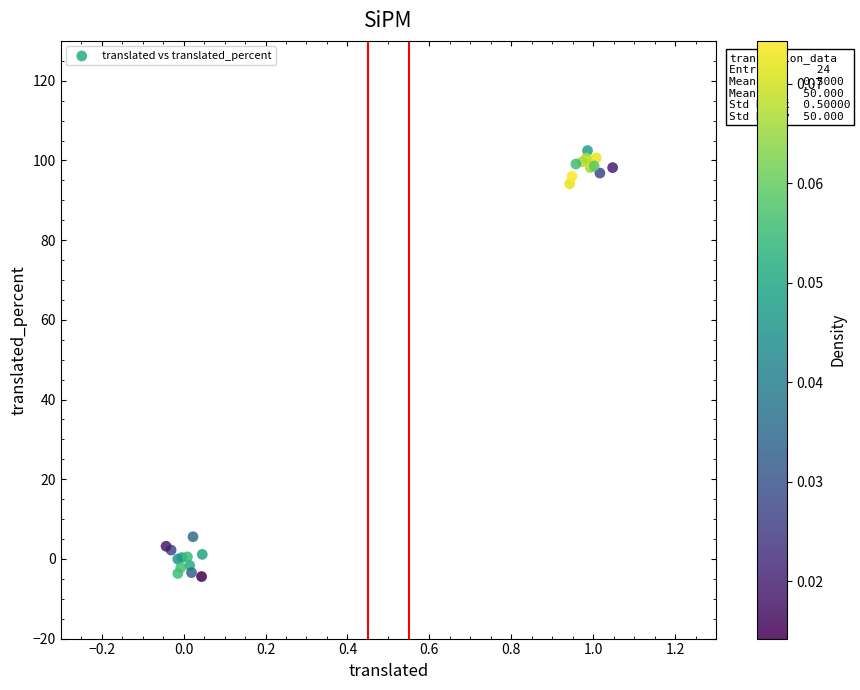

What Y value in the scatter plot is closest to 49?

5.6